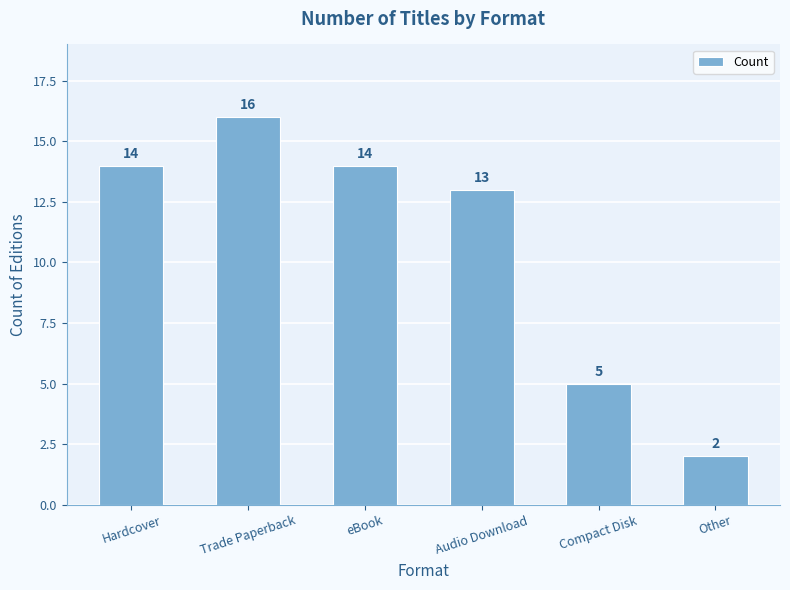

What is the ratio of the value at Audio Download to the value at eBook?

0.9